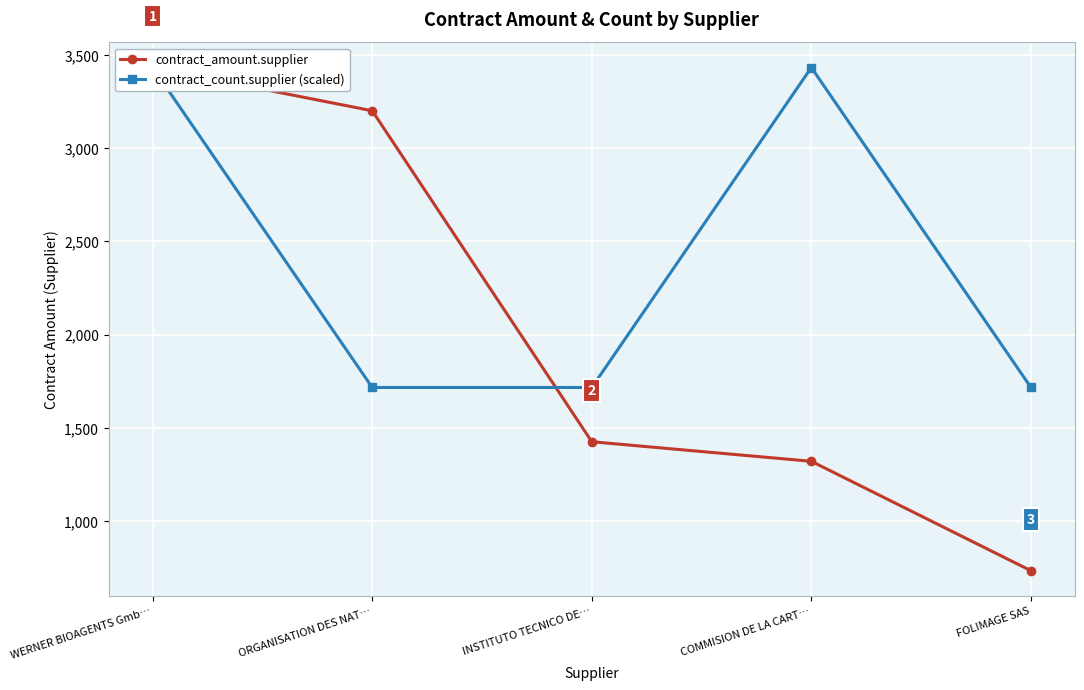

Where do contract_amount.supplier and contract_count.supplier (scaled) first cross each other?

ORGANISATION DES NAT… and INSTITUTO TECNICO DE…